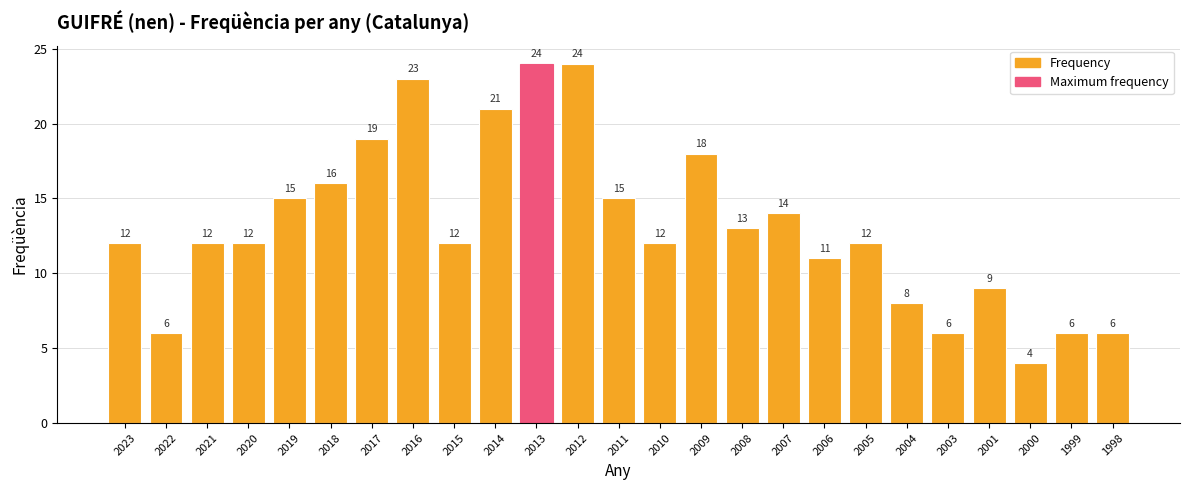

How many bars are there in total?

25